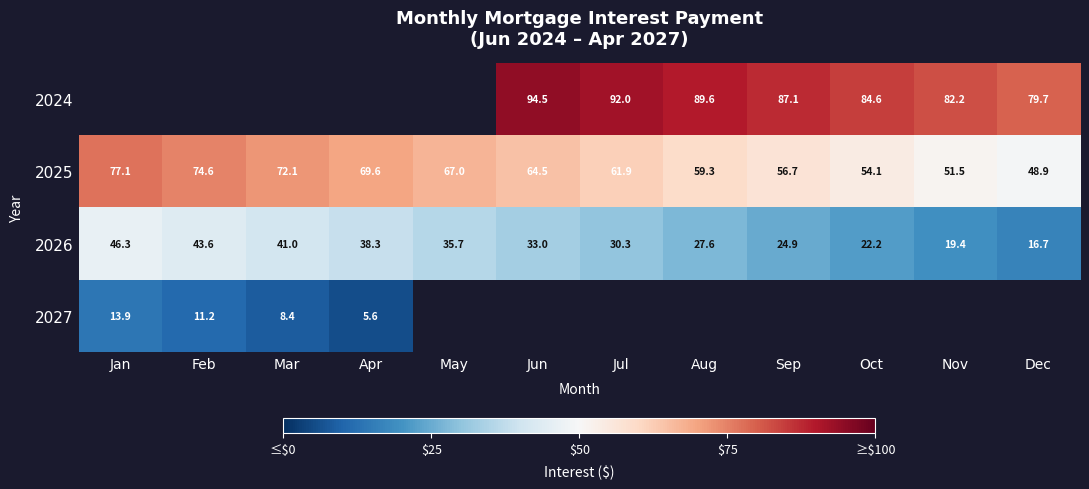

What is the smallest value displayed?

5.6